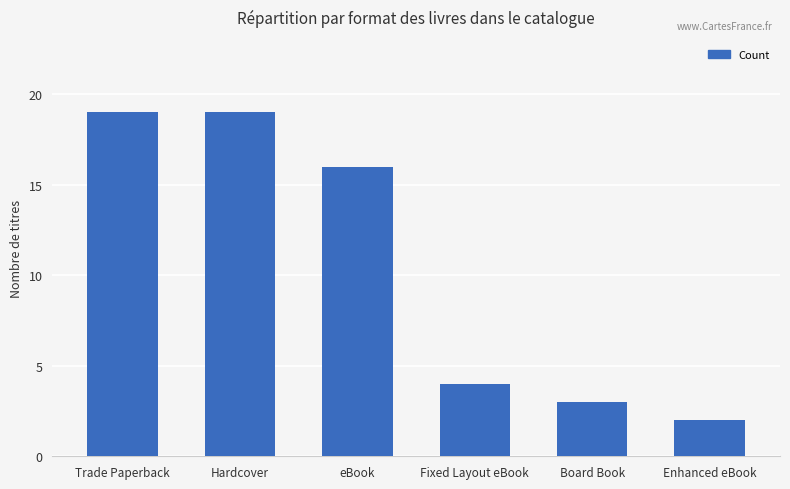

What is the value of the 3rd bar from the left?

16